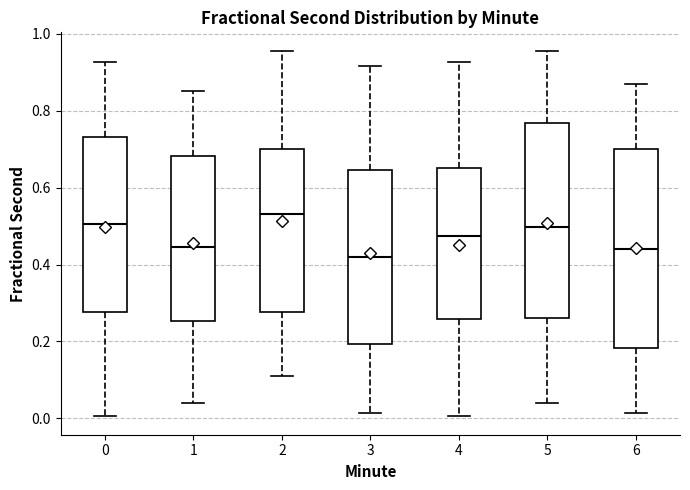

Reading left to right, read every box against the y-axis: the position of its median line, the range the box covers, and the ends of its whiskers. The values are not printed on the chart, so give them approximately, as read against the axis.

0: median 0.50, box 0.28 to 0.74, whiskers 0.00 to 0.92
1: median 0.44, box 0.26 to 0.68, whiskers 0.04 to 0.86
2: median 0.54, box 0.28 to 0.70, whiskers 0.10 to 0.96
3: median 0.42, box 0.20 to 0.64, whiskers 0.02 to 0.92
4: median 0.48, box 0.26 to 0.66, whiskers 0.00 to 0.92
5: median 0.50, box 0.26 to 0.76, whiskers 0.04 to 0.96
6: median 0.44, box 0.18 to 0.70, whiskers 0.02 to 0.86